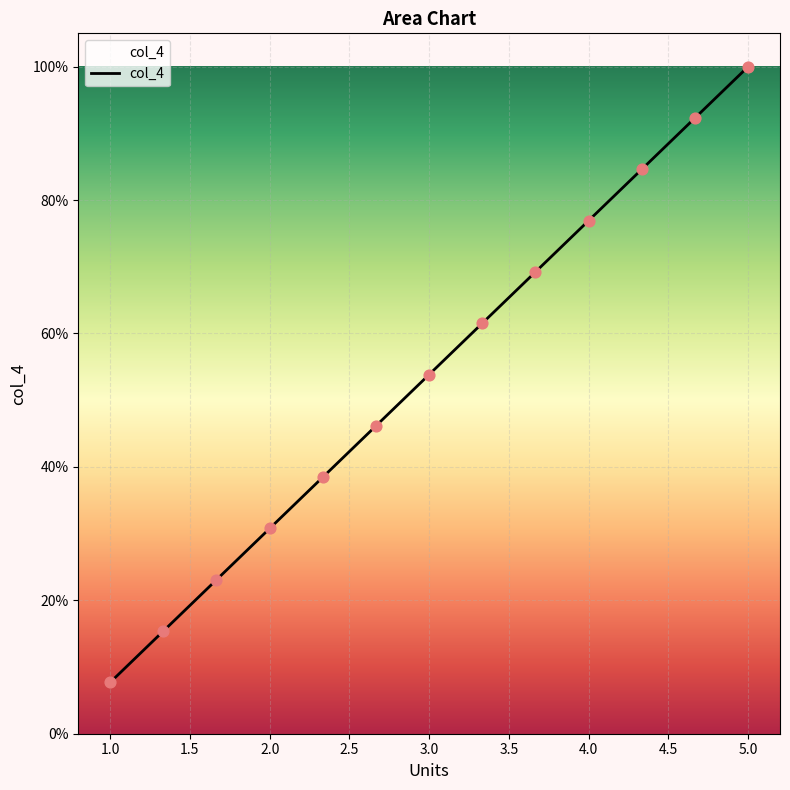

Is this an area chart (filled region under the line)?

Yes